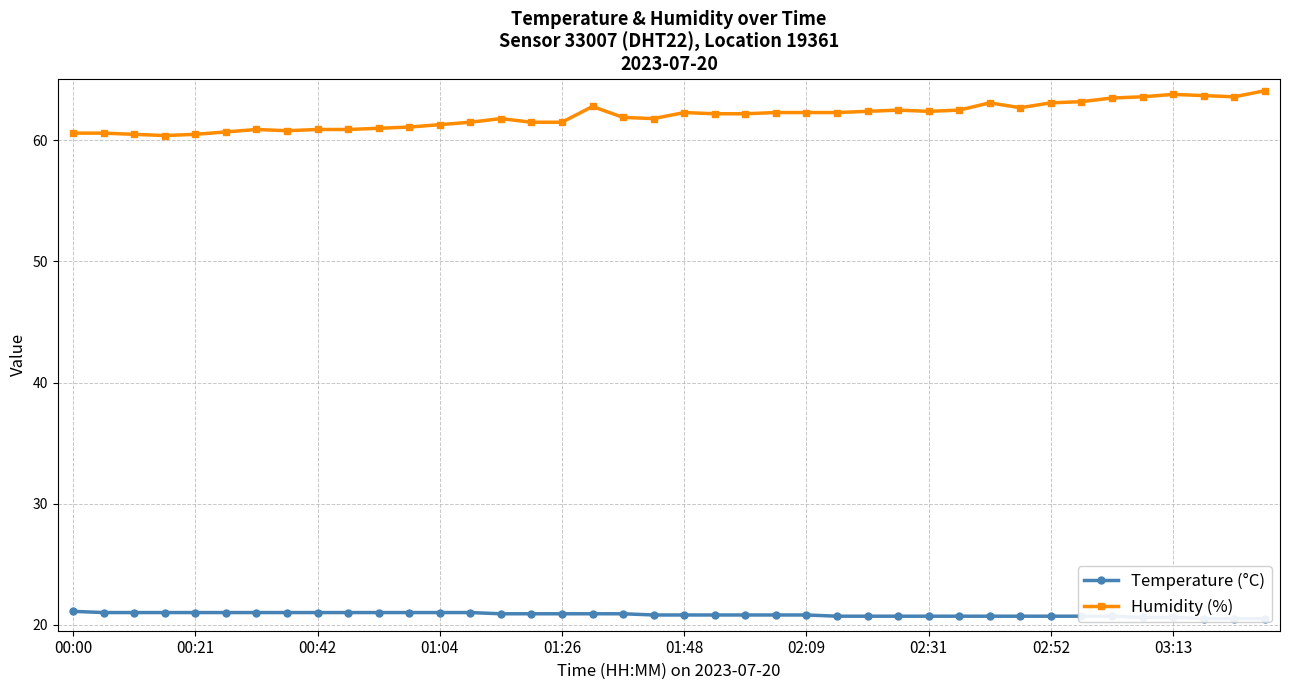

True or false: Temperature (°C) and Humidity (%) intersect in this chart.

False